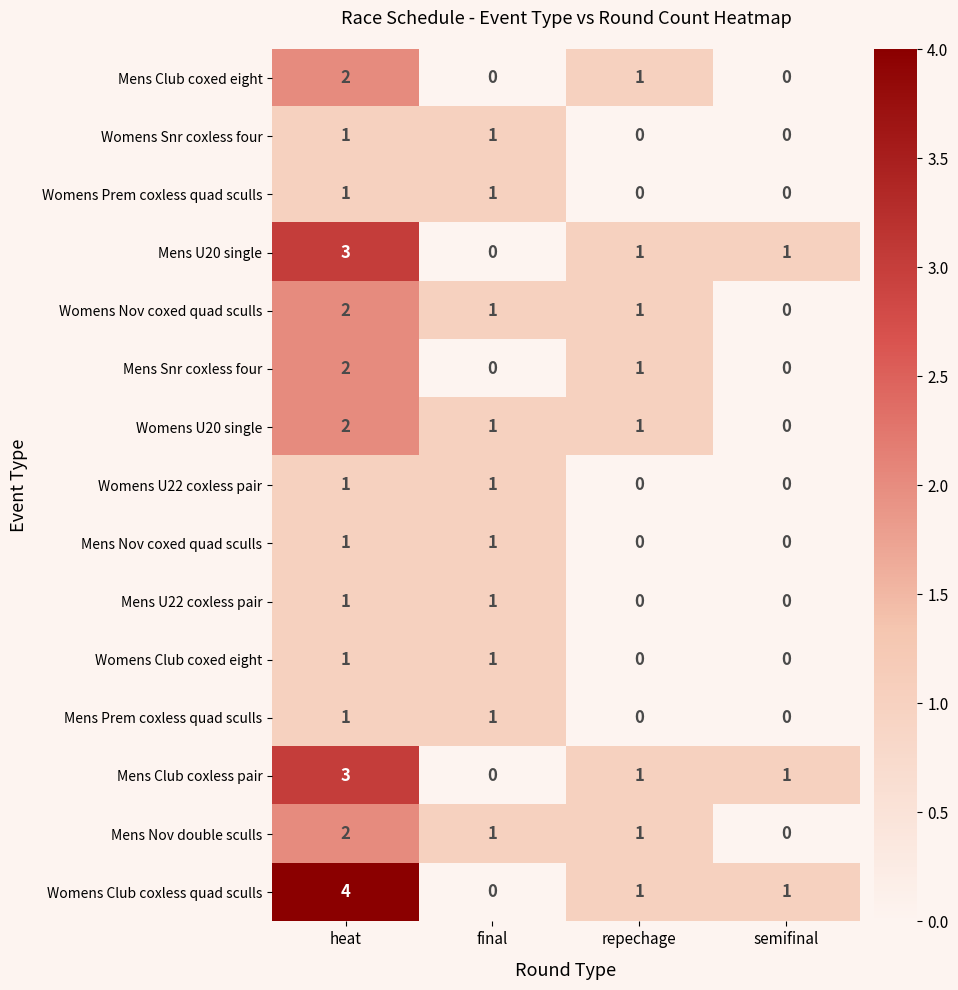

What is the difference between the highest and lowest values at heat?

3